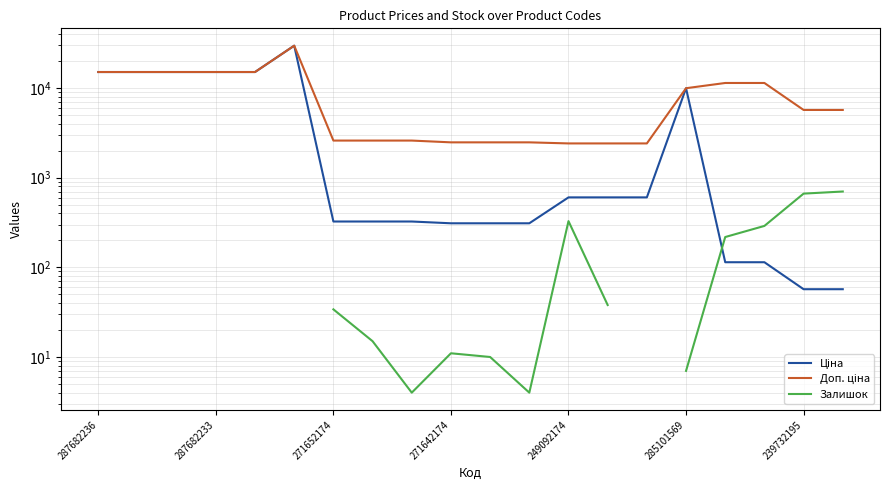

The value of Ціна at 16 is 185.1. True or false?

False